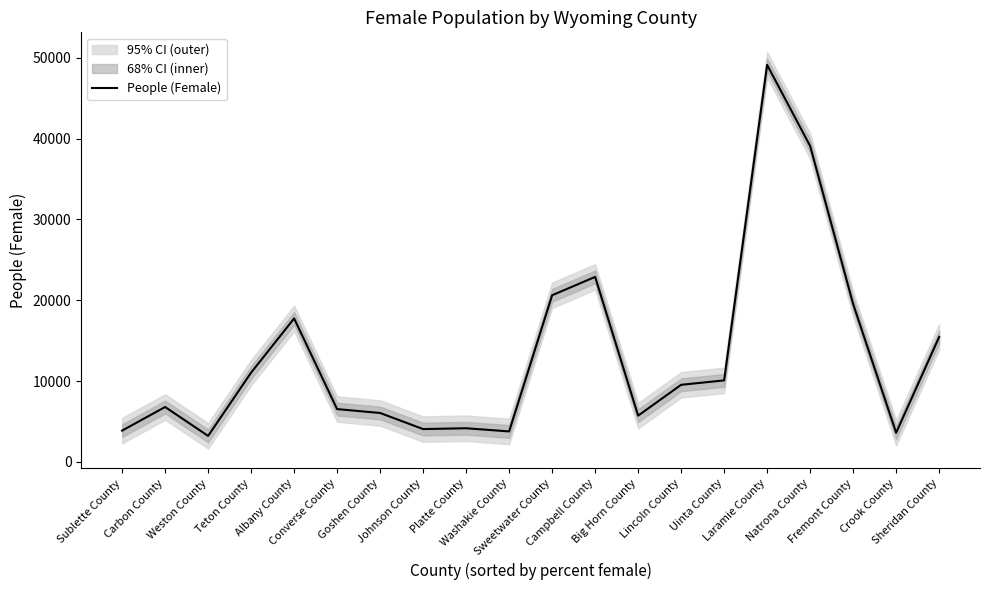

Is it true that the value at Weston County is 3207?

True